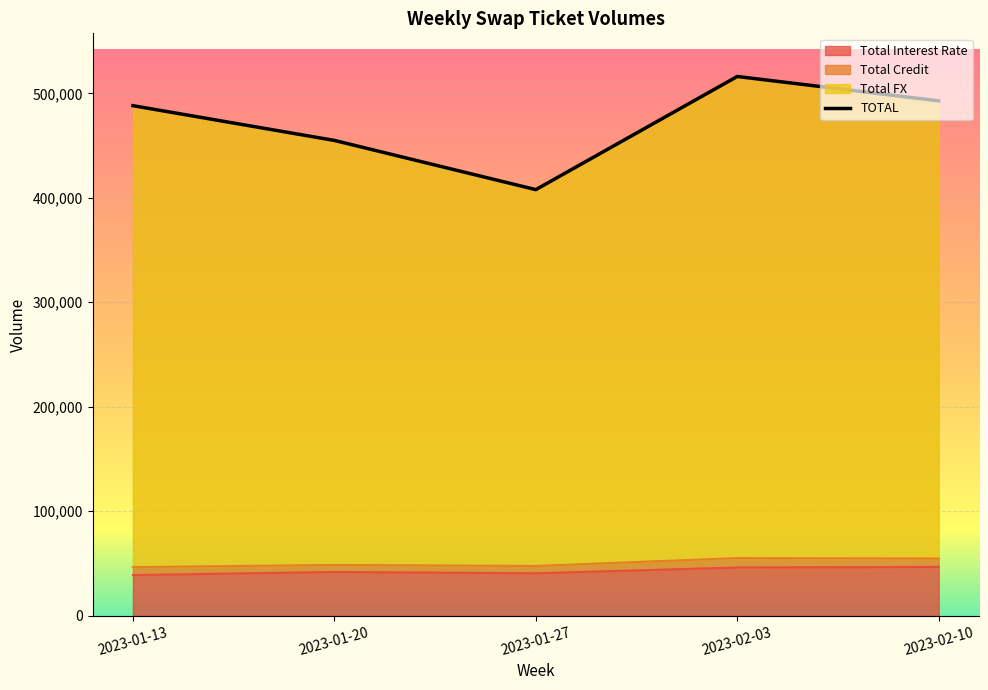

True or false: Total Interest Rate has a value of 15386 at 2023-01-27.

False